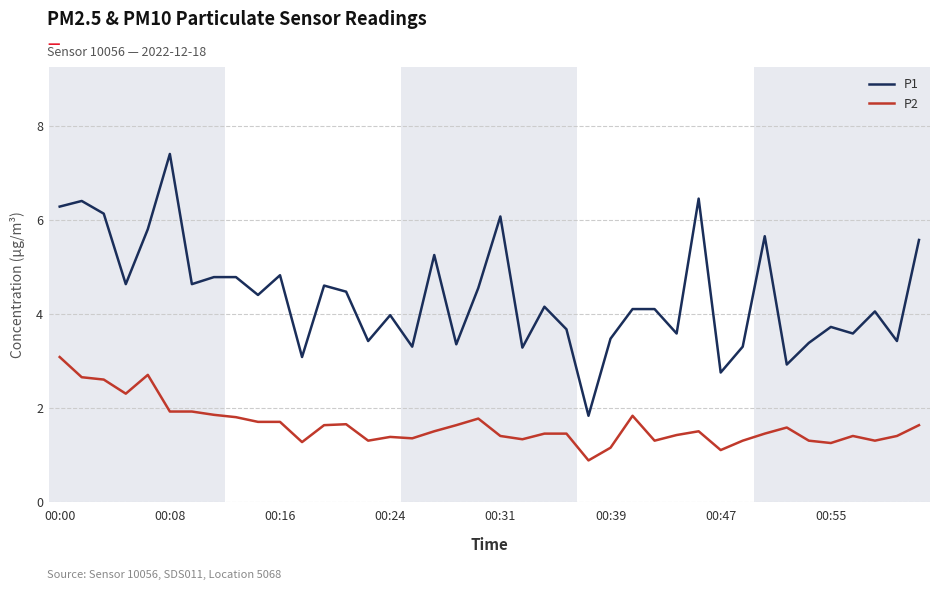

Rank the series by their maximum value, from lowest to highest.

P2, P1